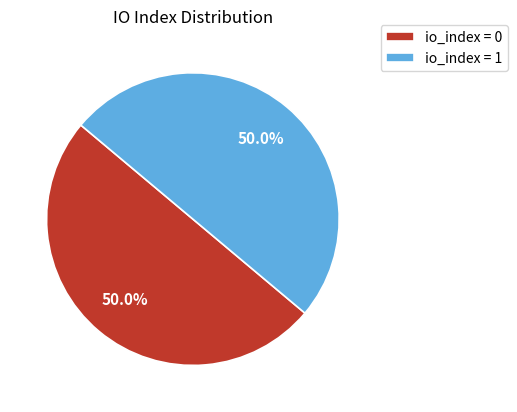

How many segments does this pie chart have?

2